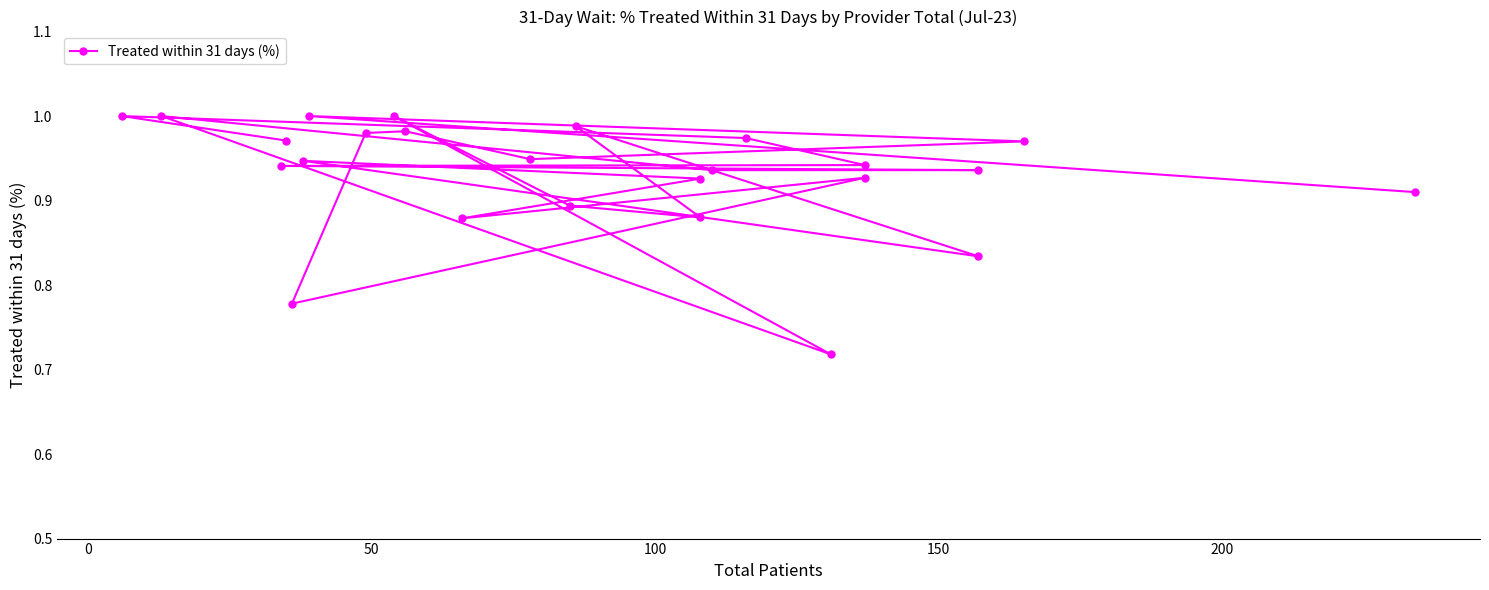

Where is the first local minimum?

8